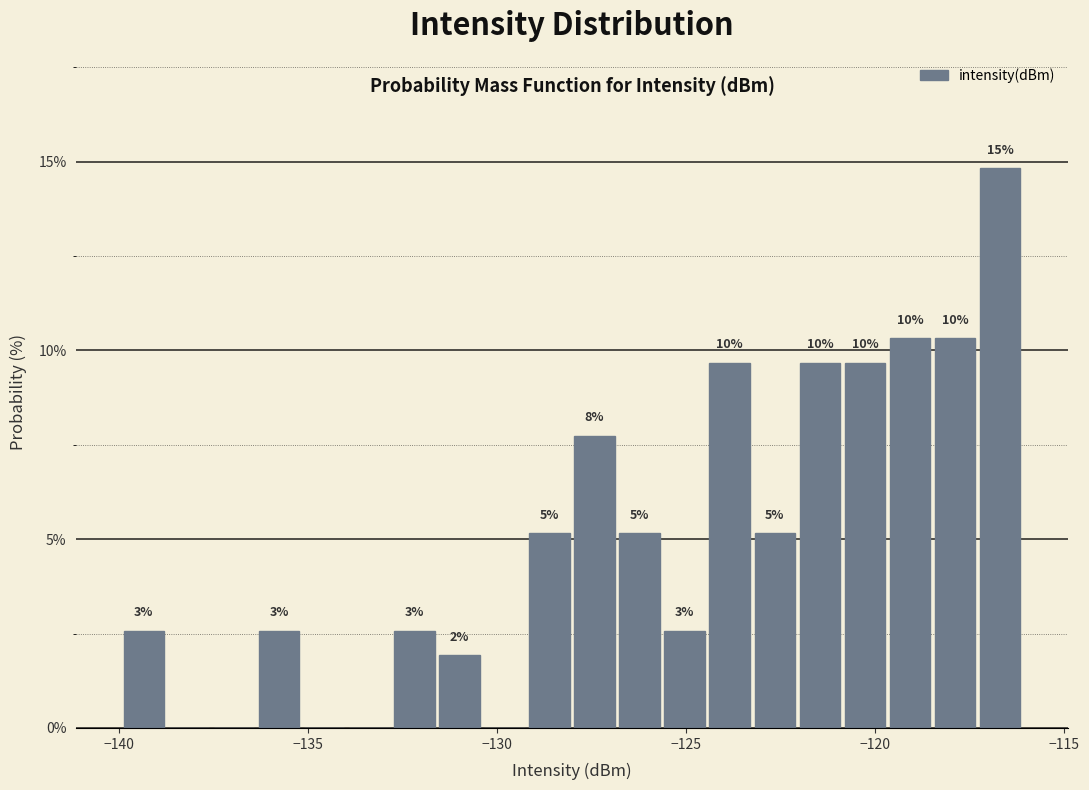

Read against the x-axis, roughly where is the centre of the tallest bar?

-116.5